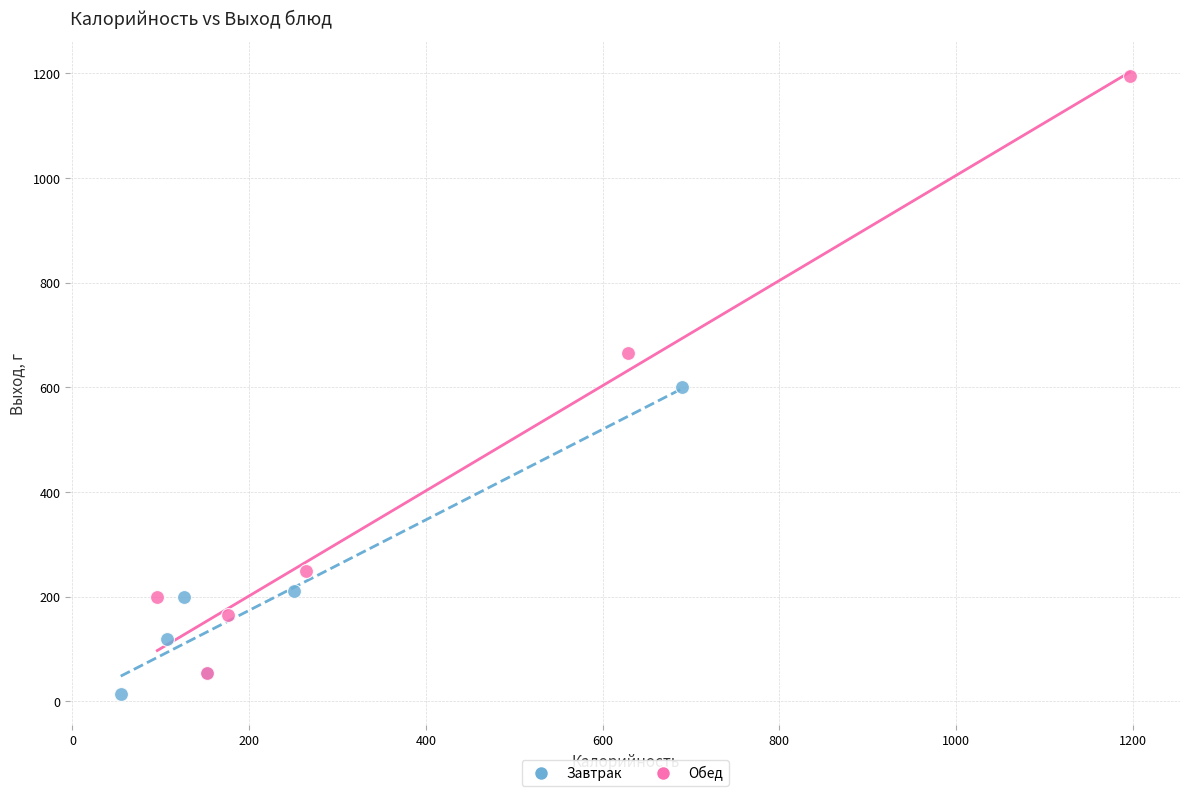

Which series has the largest Y range (max minus min)?

Обед